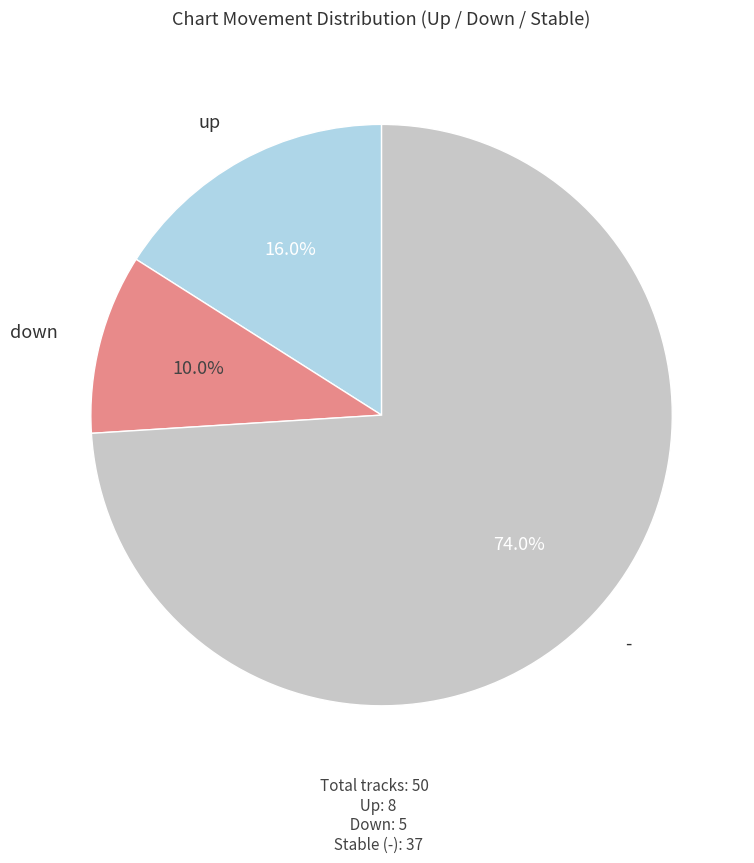

To the nearest percent, what percentage of the pie is up?

16%